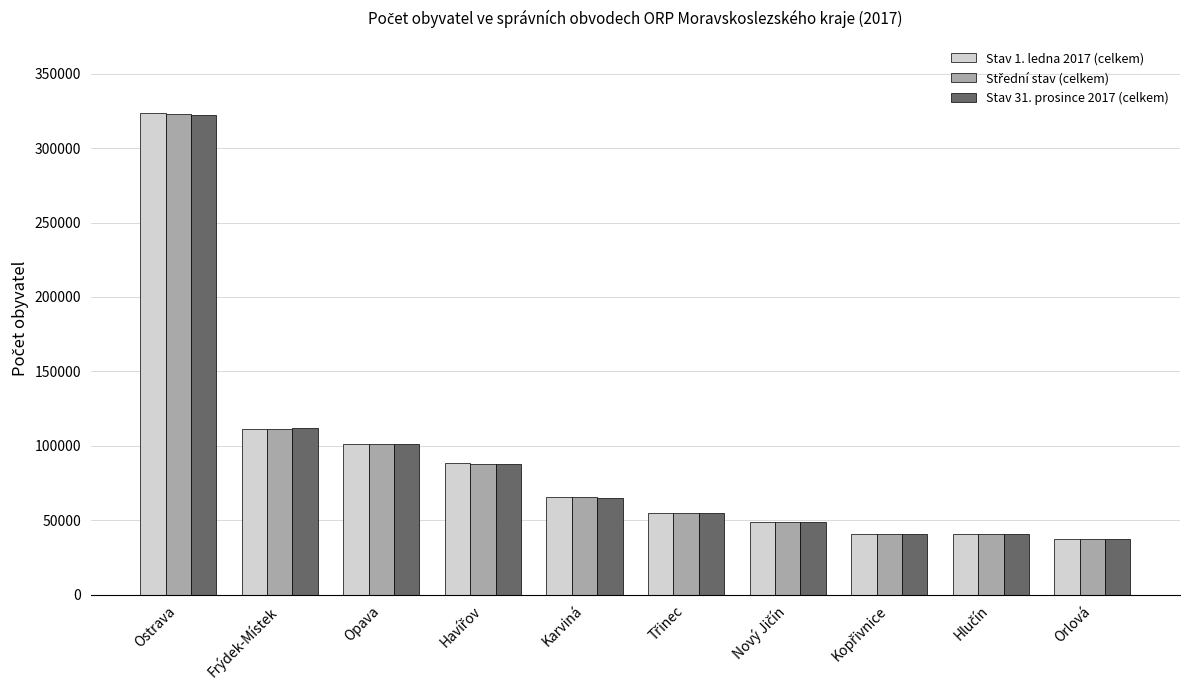

How many values in the Stav 31. prosince 2017 (celkem) series are below 65010?

5